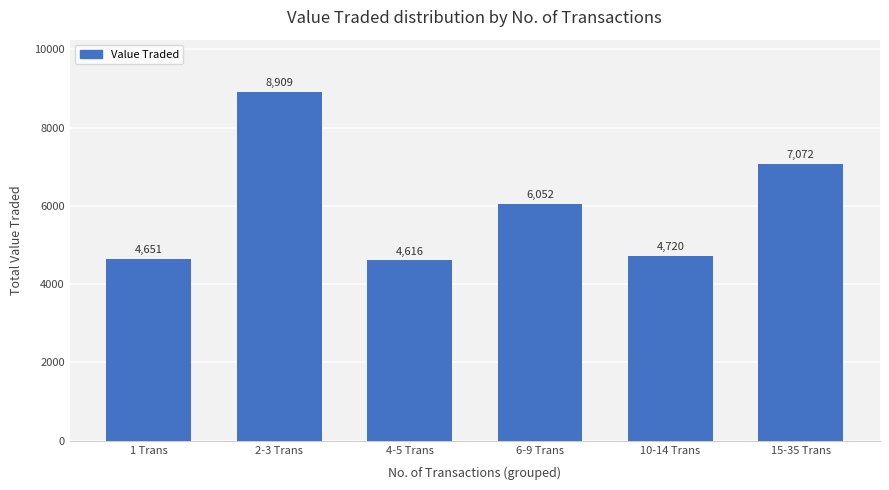

What is the value of the 3rd bar from the left?

4616